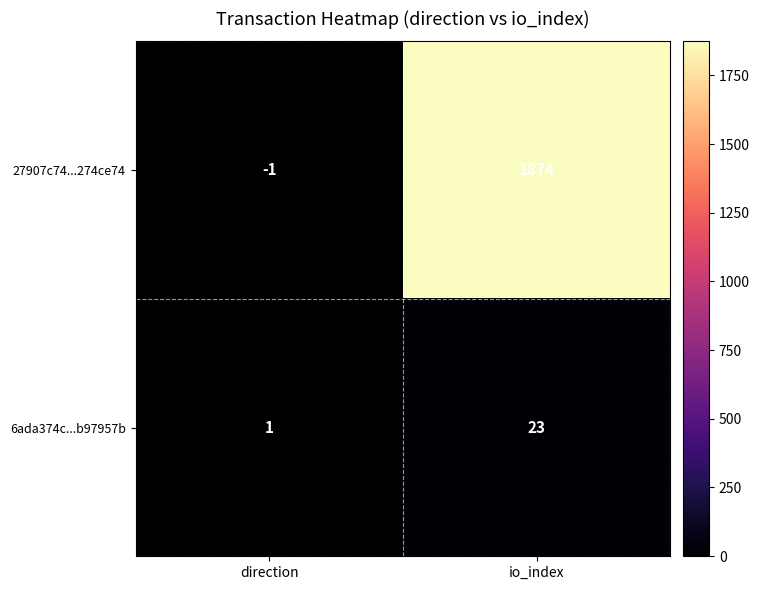

What is the difference between the 6ada374c...b97957b values at direction and io_index?

22